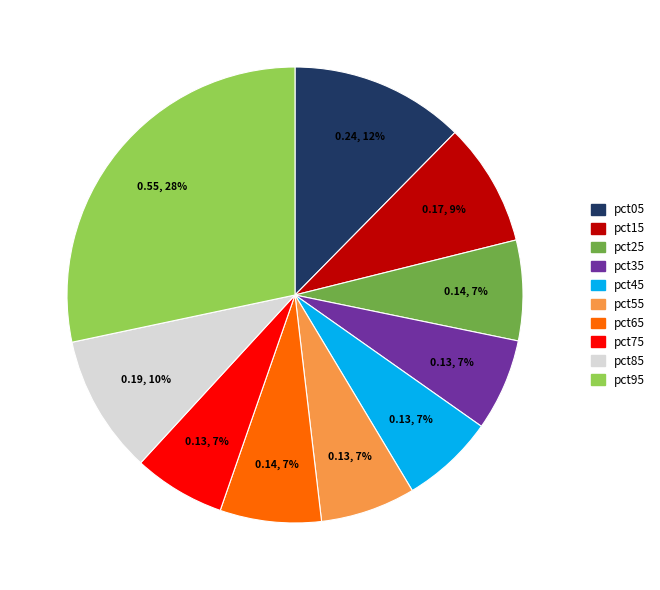

Which category has the biggest portion of the pie?

pct95